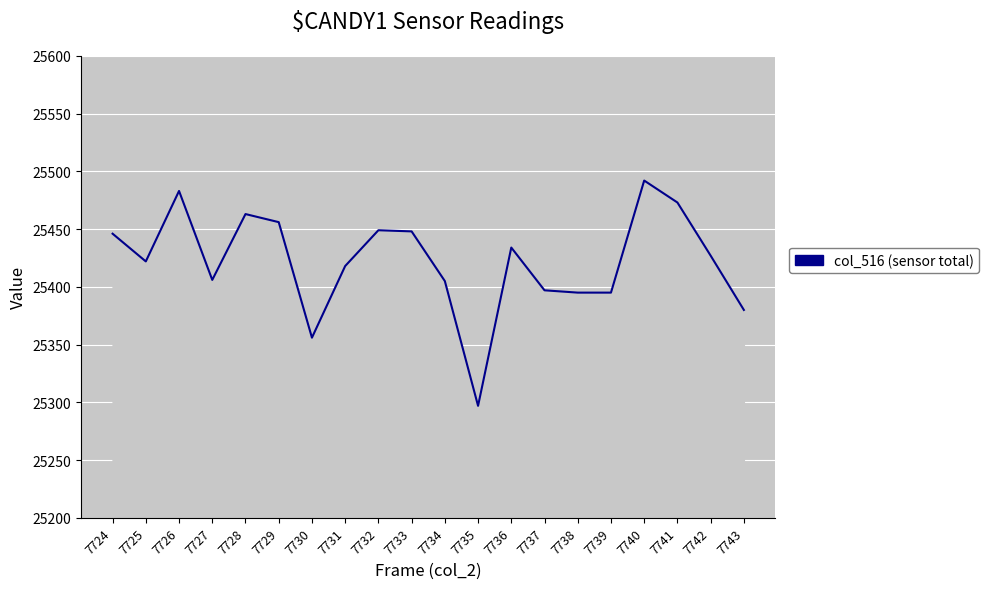

What is the smallest value displayed?

25297